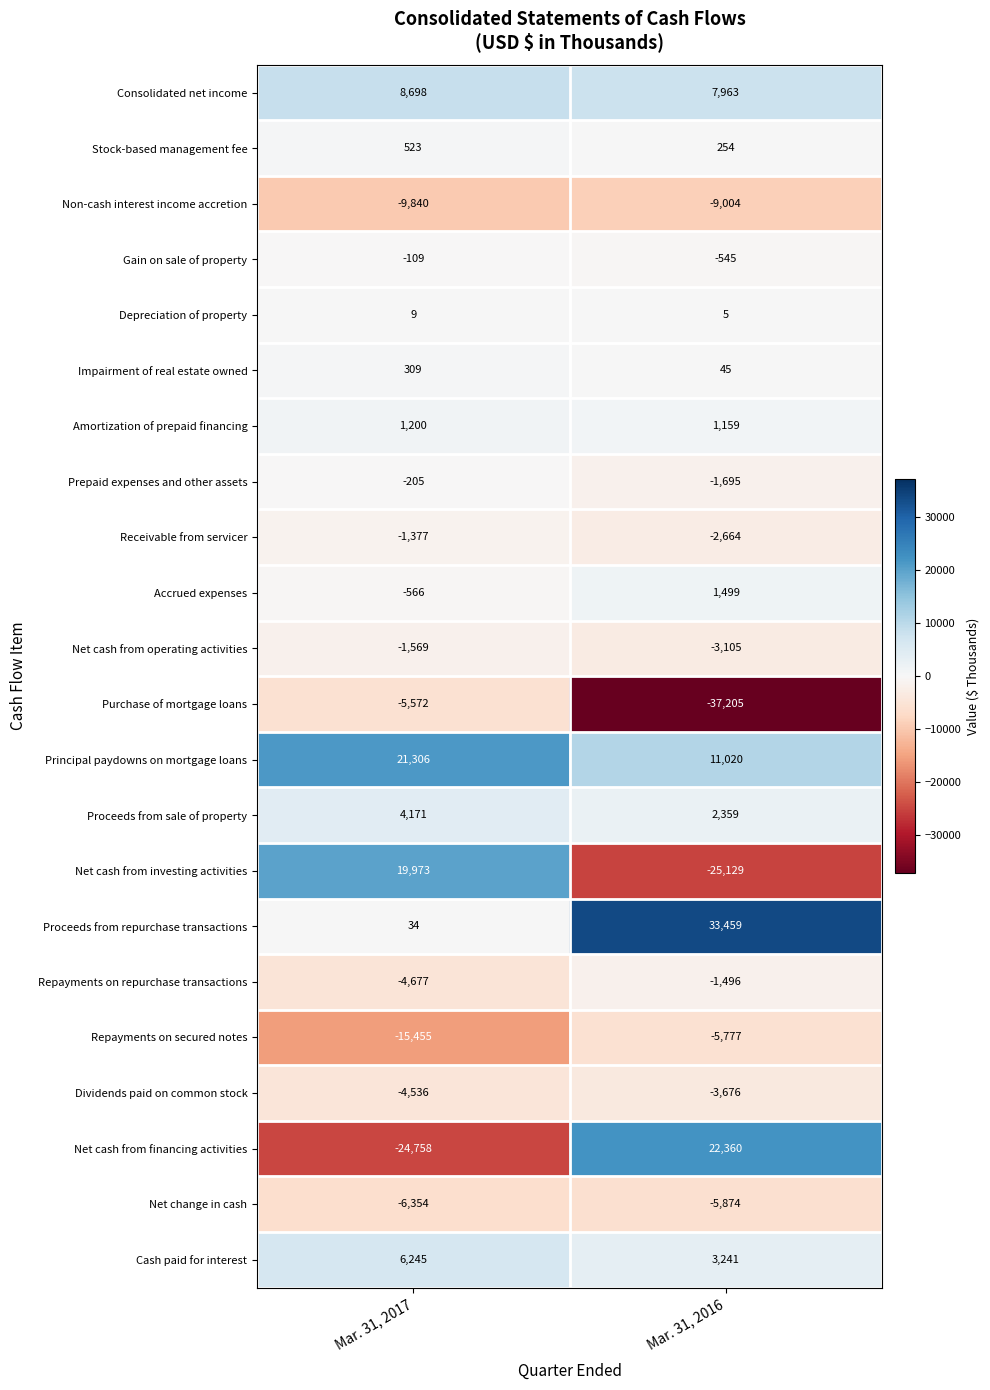

Which series changed the most between Mar. 31, 2017 and Mar. 31, 2016?

Net cash from financing activities